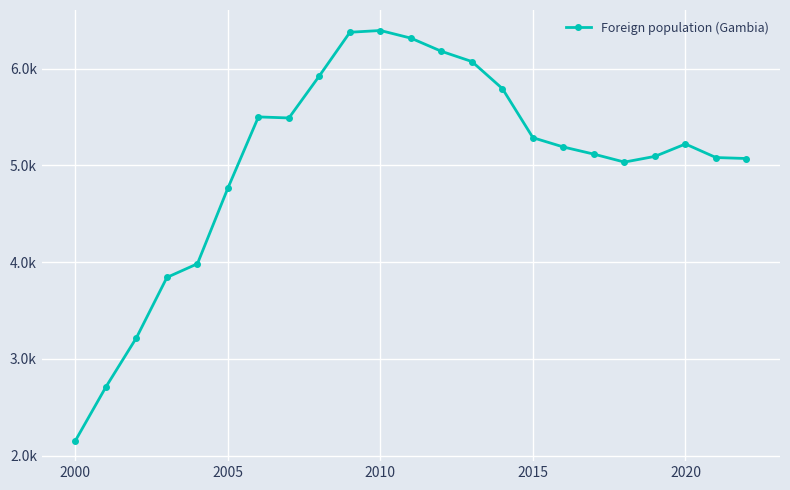

Is this an area chart (filled region under the line)?

No